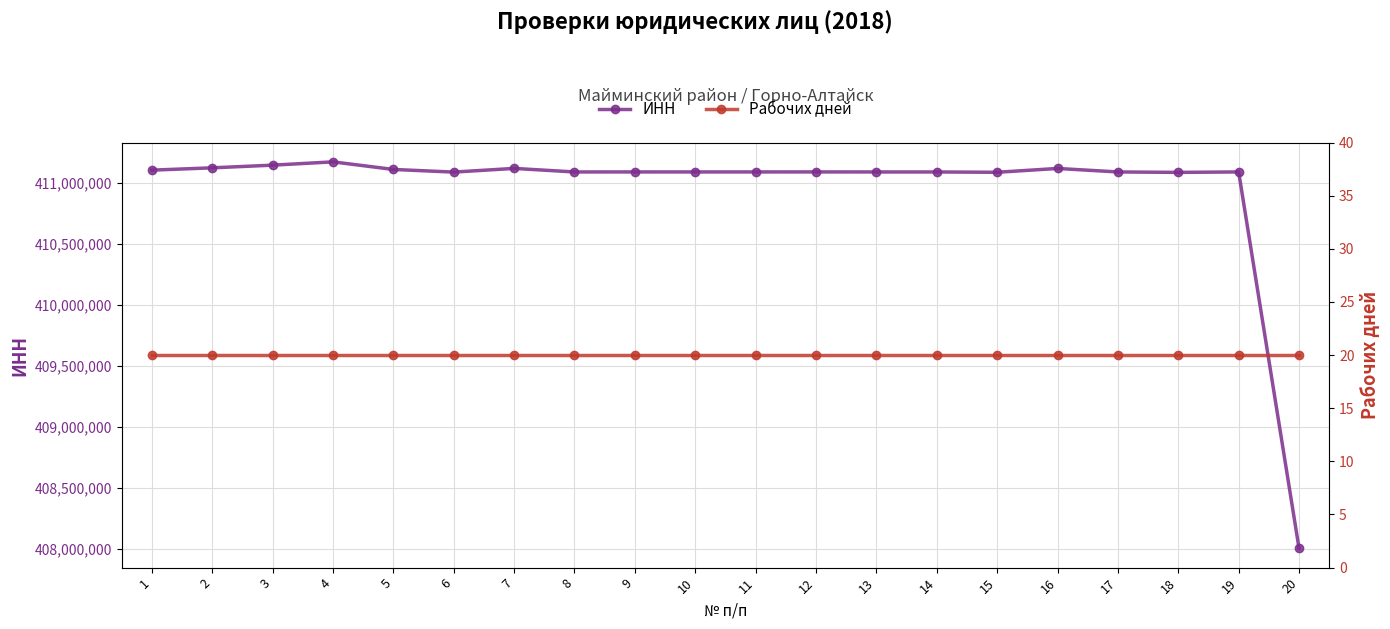

True or false: ИНН and Рабочих дней cross at least once.

False